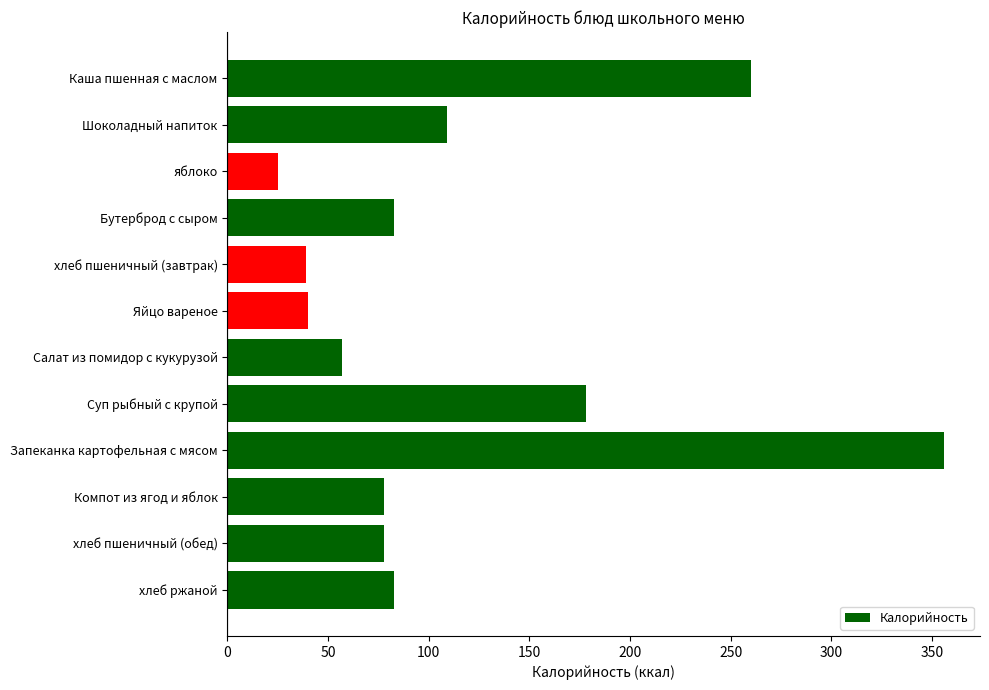

At which label is the value closest to 190?

Суп рыбный с крупой